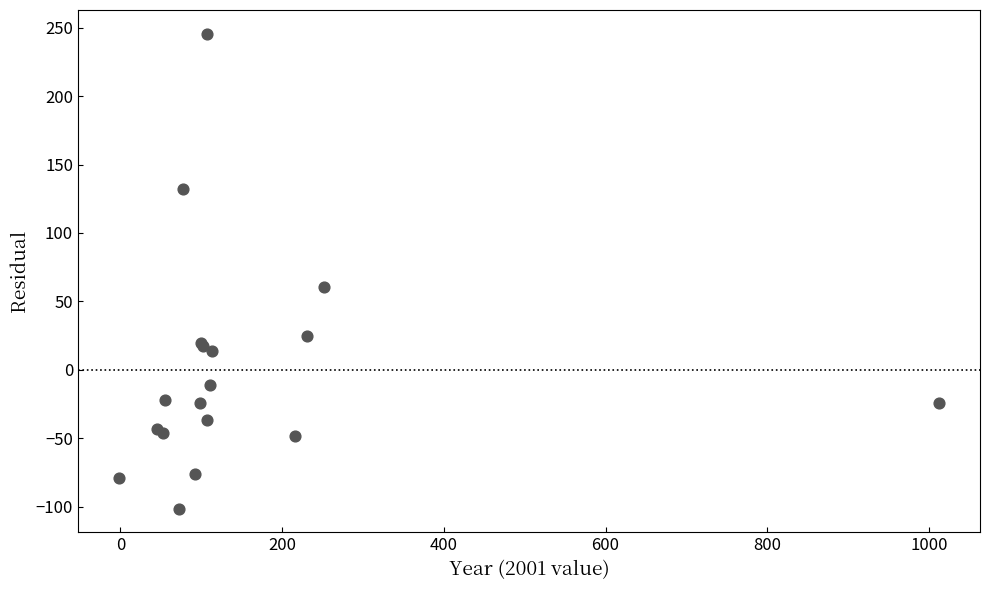

What Y value in the scatter plot is closest to 72?

60.3